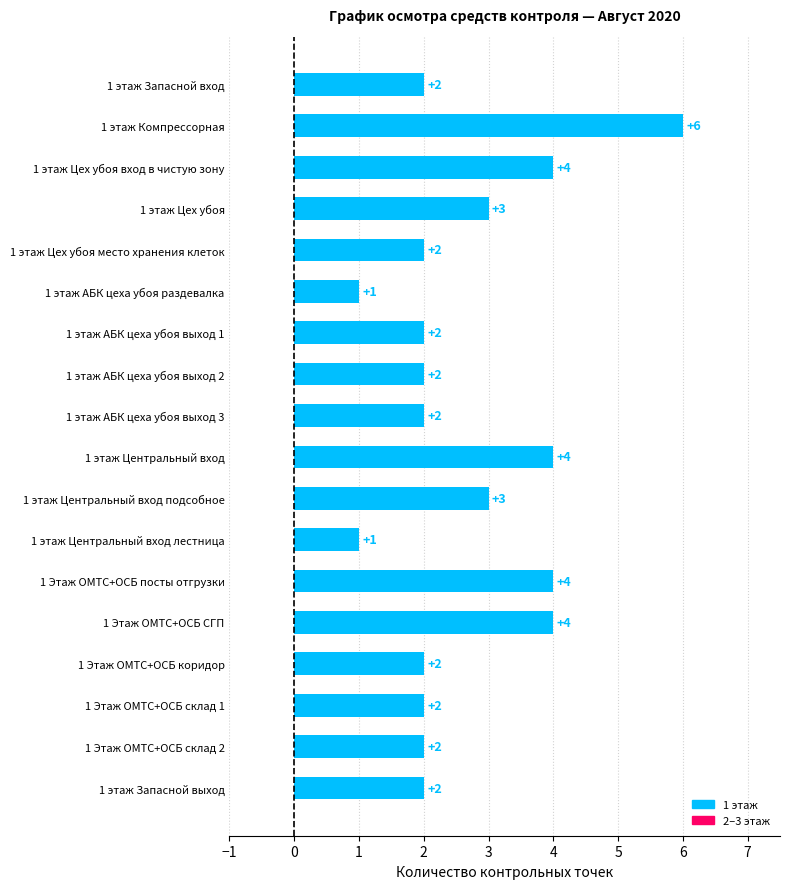

What is the greatest value displayed?

6